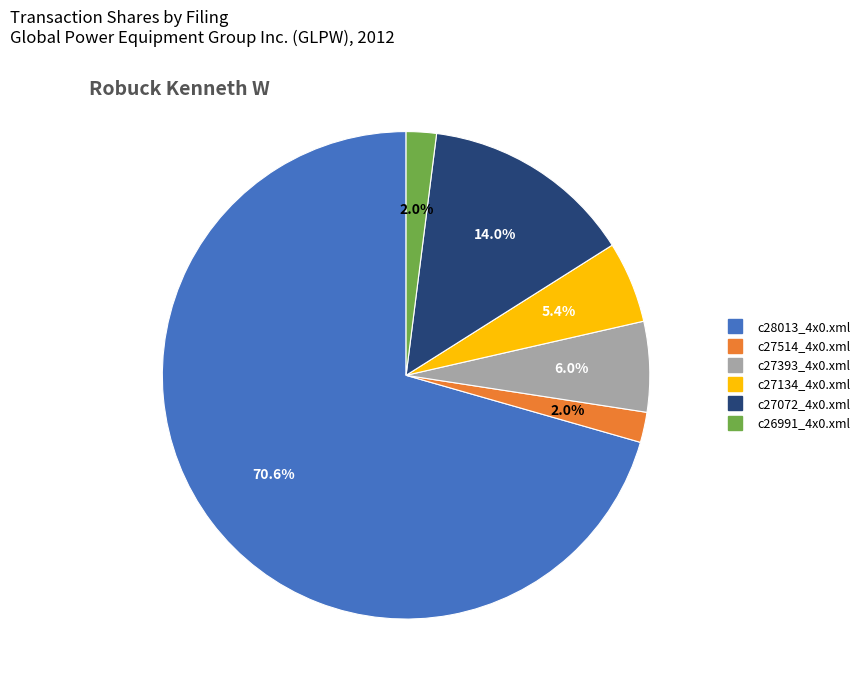

What is the majority slice?

c28013_4x0.xml